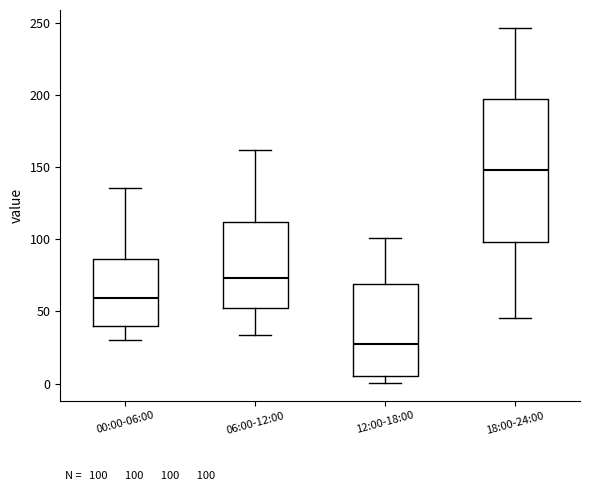

Which box's median line is the highest?

18:00-24:00